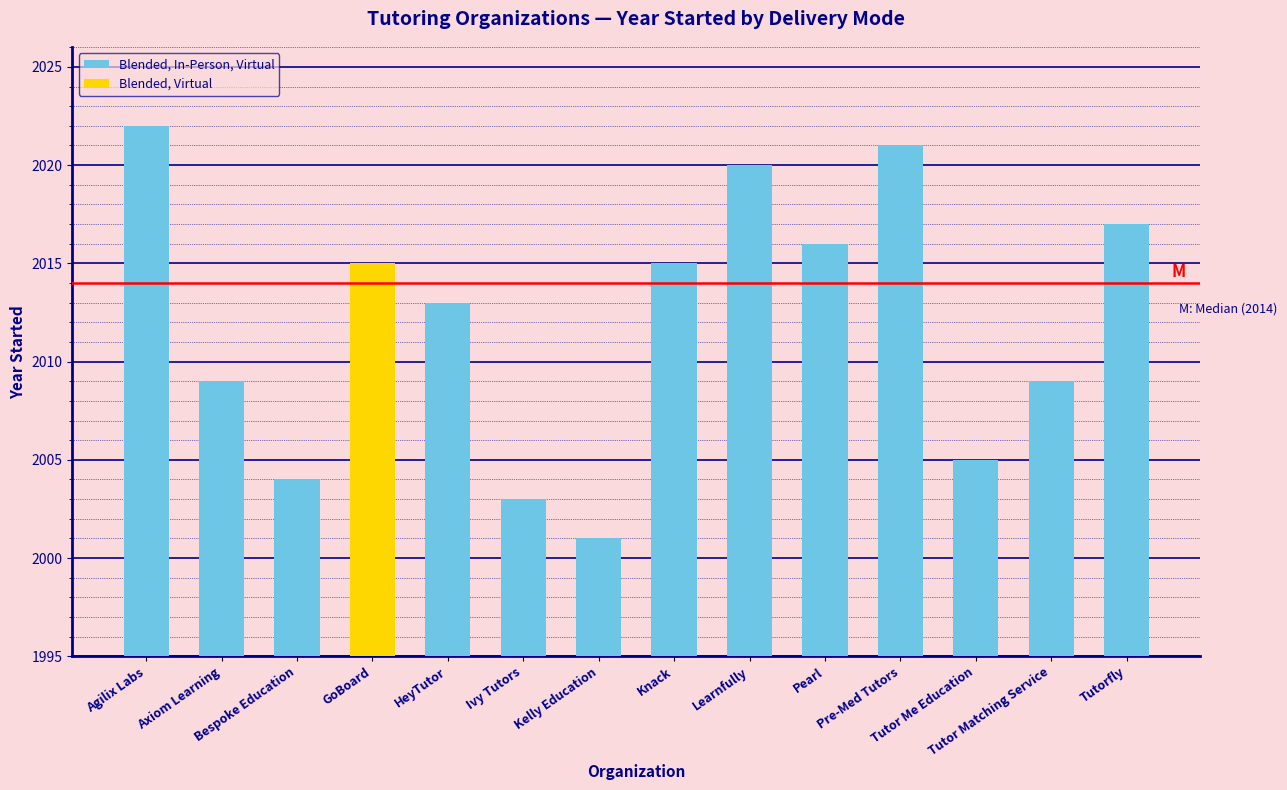

What is the highest value of the Blended, In-Person, Virtual series?

2022